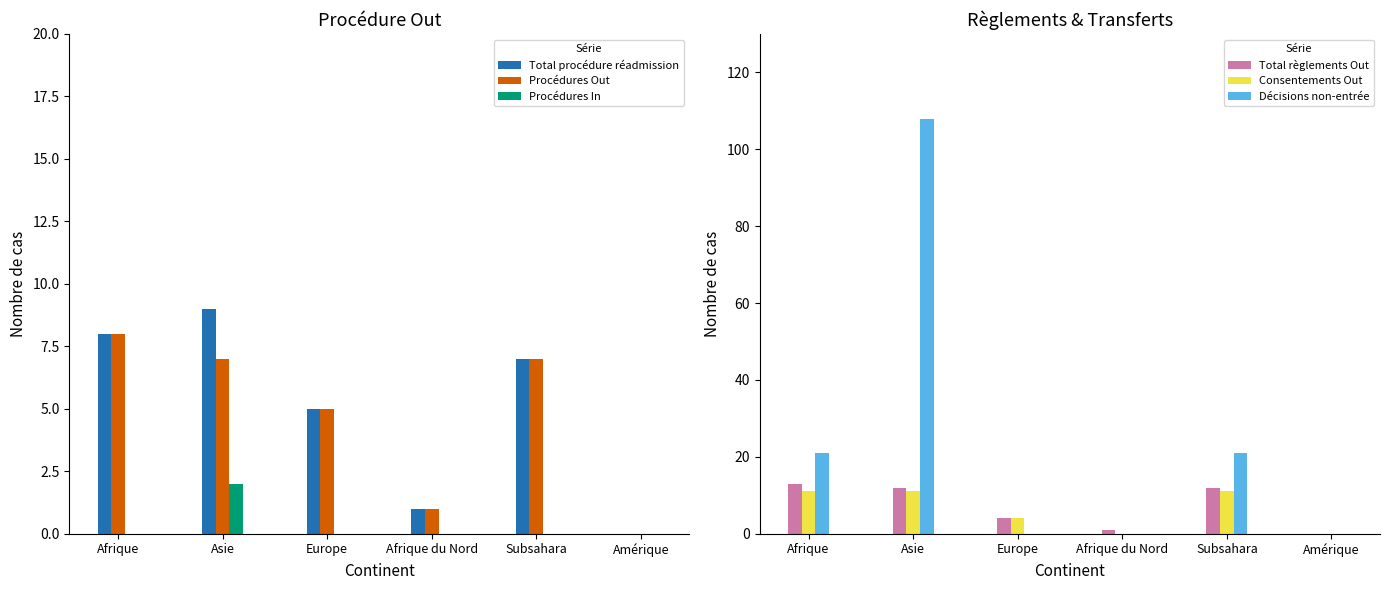

The Total procédure réadmission series shows 1 at Afrique du Nord. True or false?

True